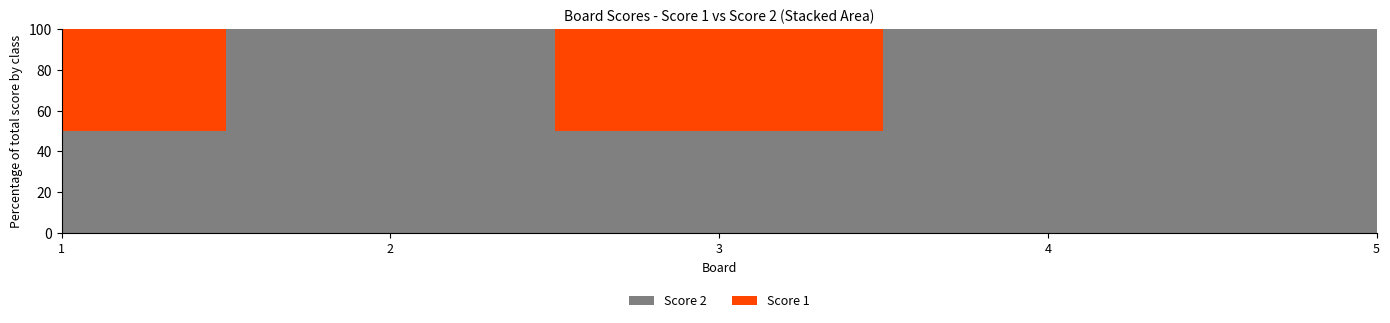

Reading left to right, list all the values displayed in this chart.

Score 1: 1=2	2=0	3=1	4=0	5=0
Score 2: 1=2	2=15	3=1	4=3	5=1